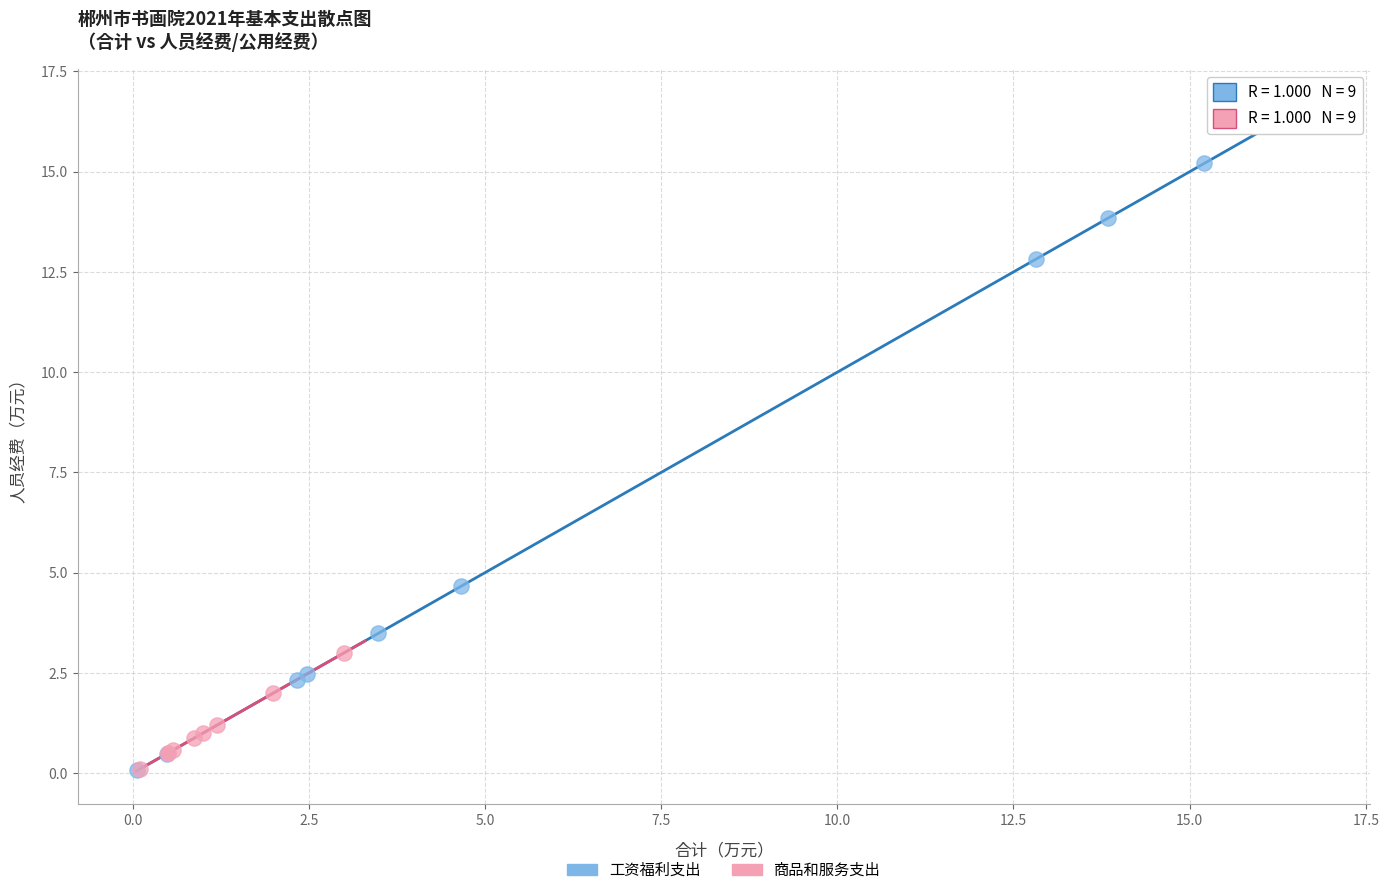

Which series has the largest Y range (max minus min)?

工资福利支出